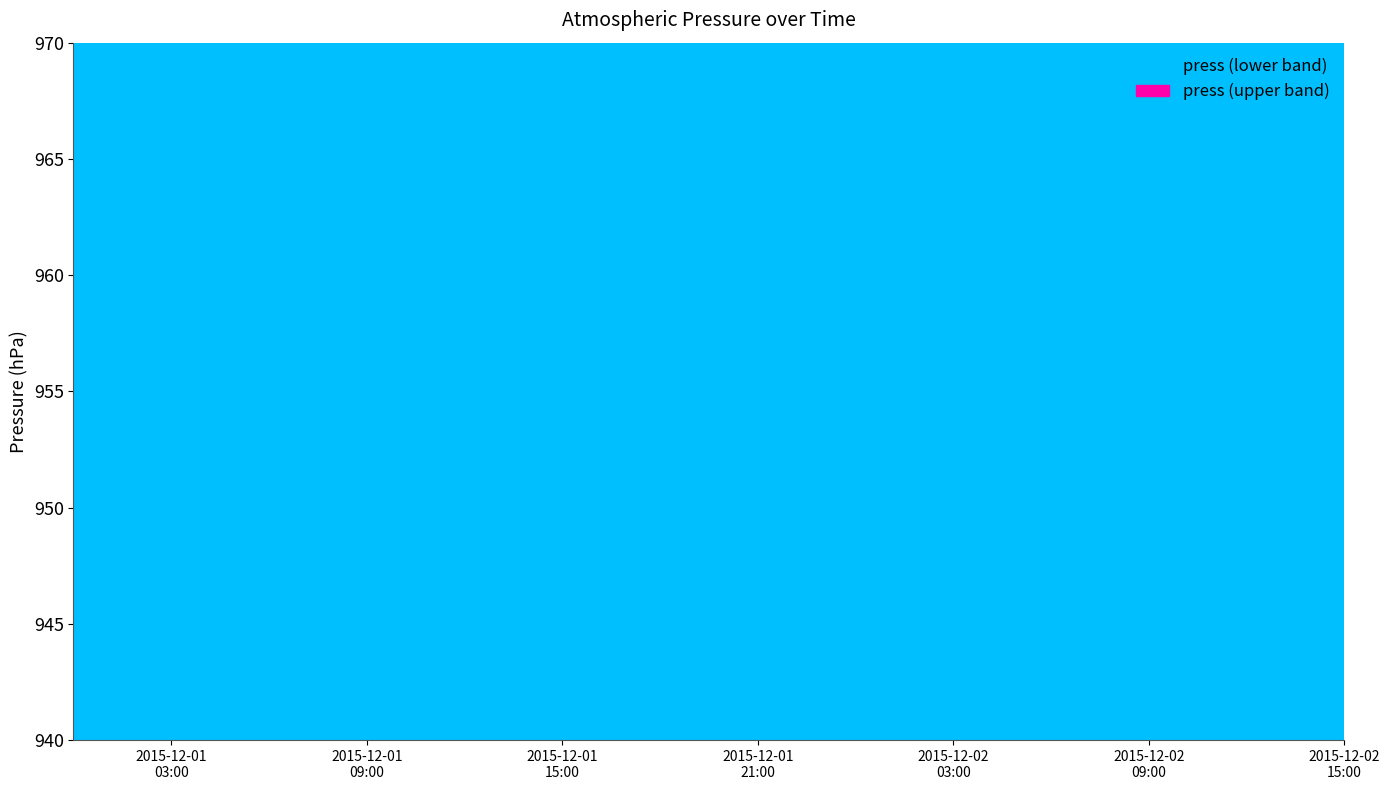

Does the chart display data point markers on the line(s)?

No